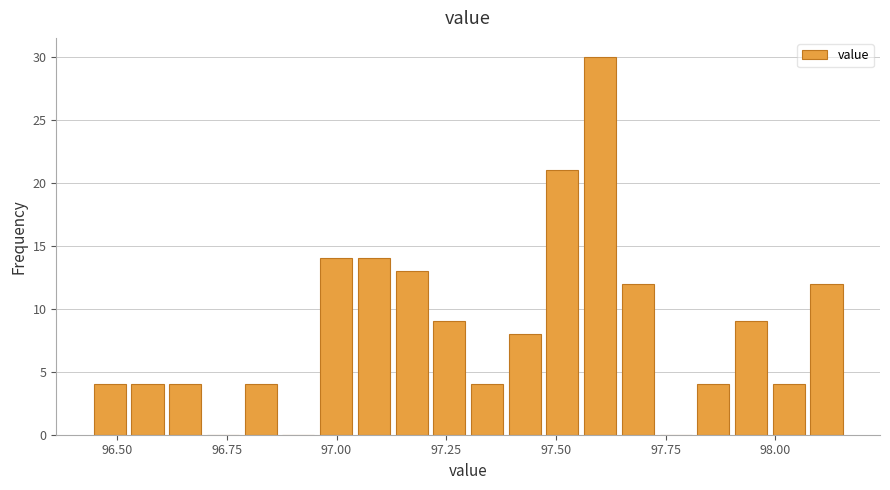

Around what value on the x-axis is the tallest bar? Give the approximate position of its centre, as read against the axis.

97.60